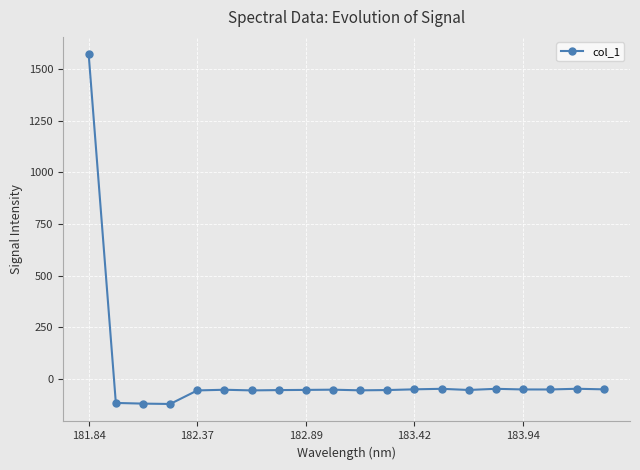

True or false: there are more than 1 points higher than both neighbors.

True